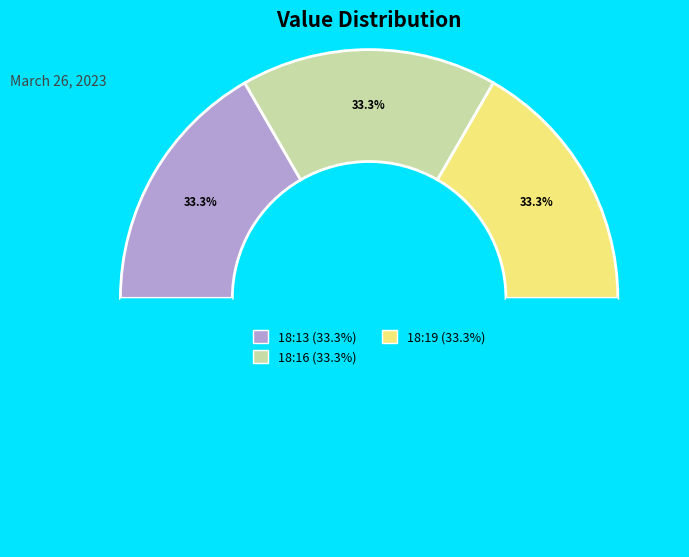

What is the change in value from 2023-03-26T18:13:13.218Z to 2023-03-26T18:16:36.690Z?

+13.9